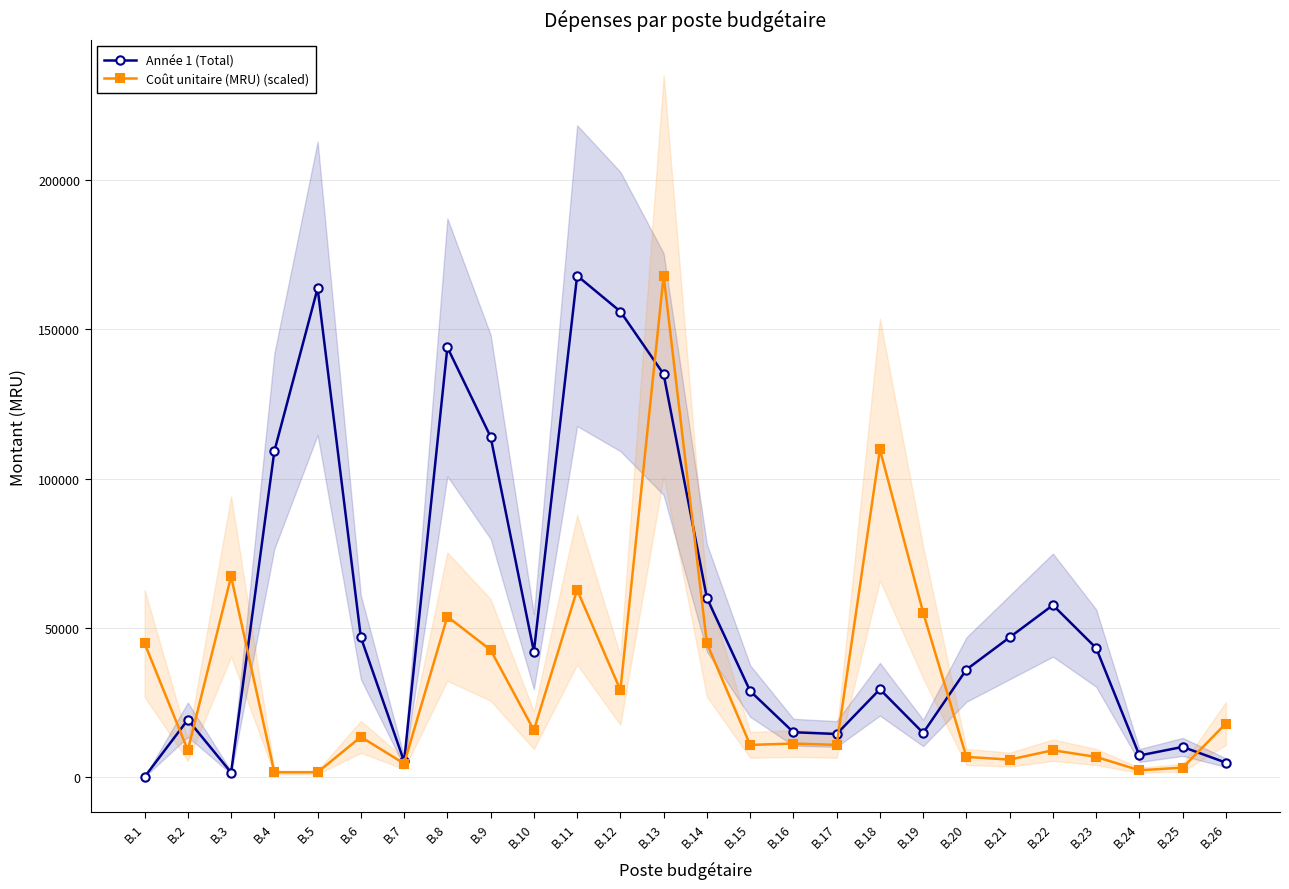

At how many categories does at least one series exceed 28565?

19